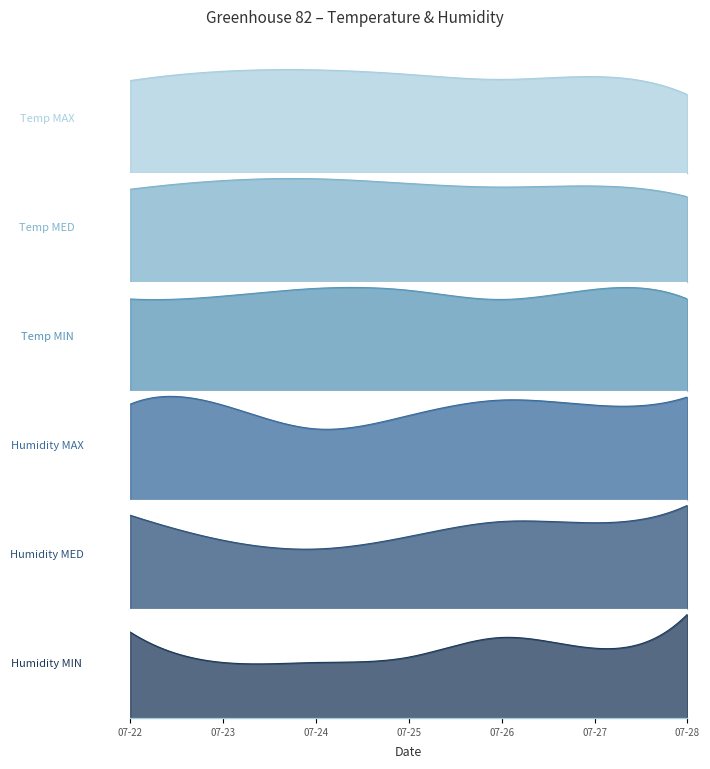

The Temp MED series shows 26.7 at 2019-07-27. True or false?

True